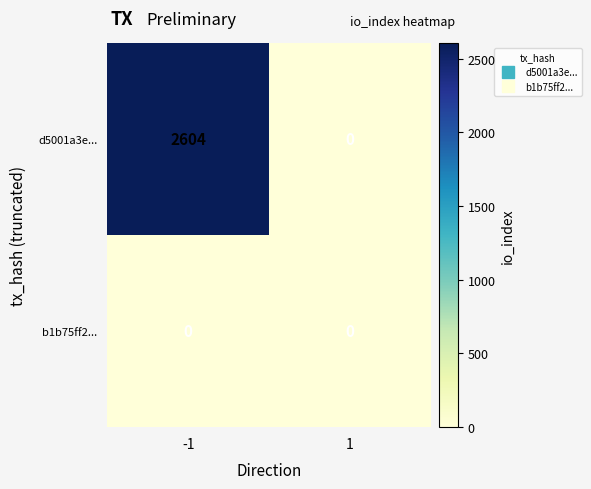

Count the number of data series in this chart.

2